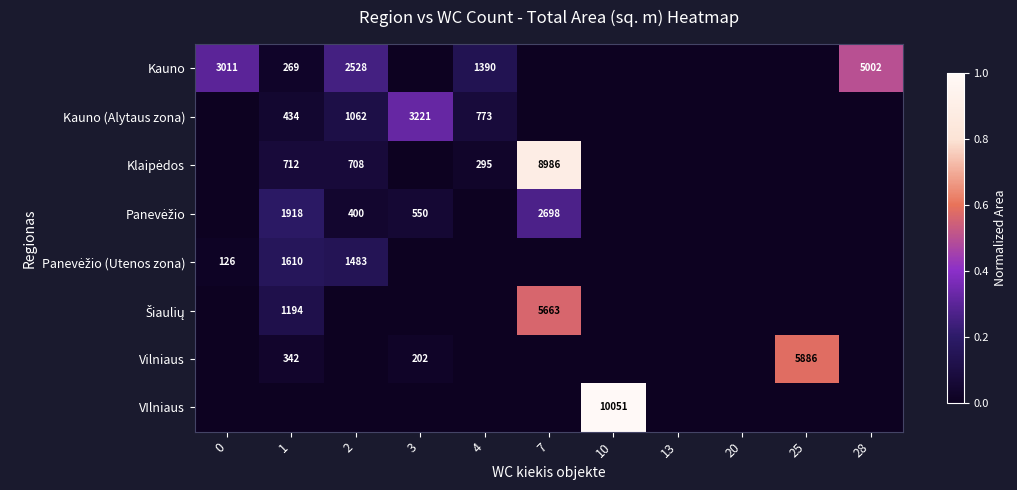

The value of Kauno at 1 is 445. True or false?

False